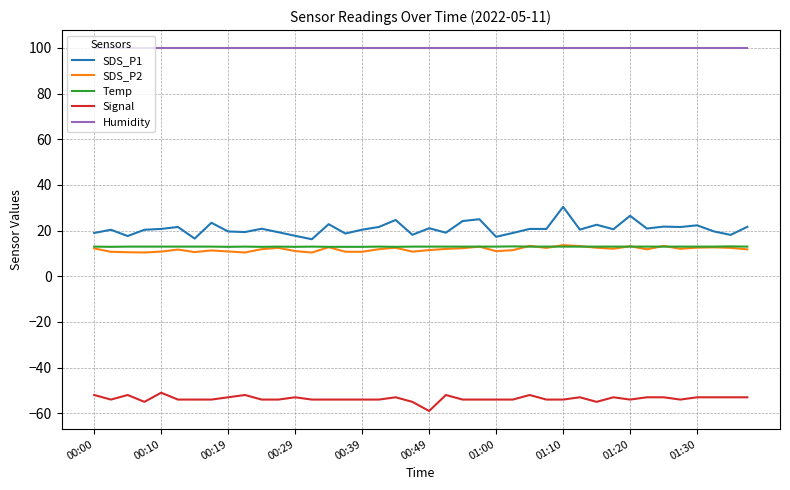

True or false: Temp and SDS_P1 intersect in this chart.

False